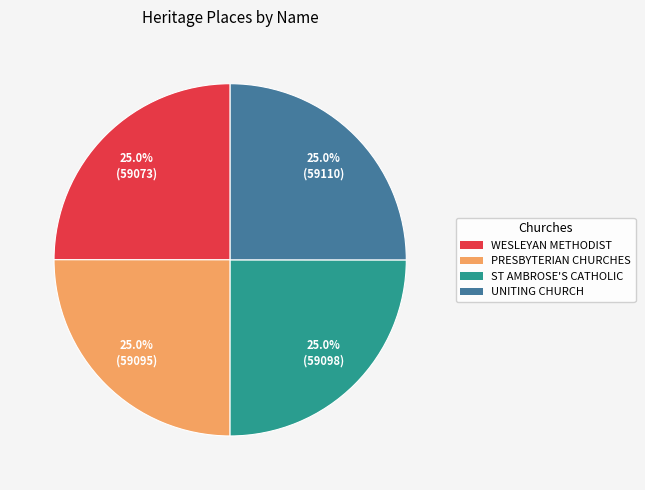

Is there a majority slice in this chart?

No